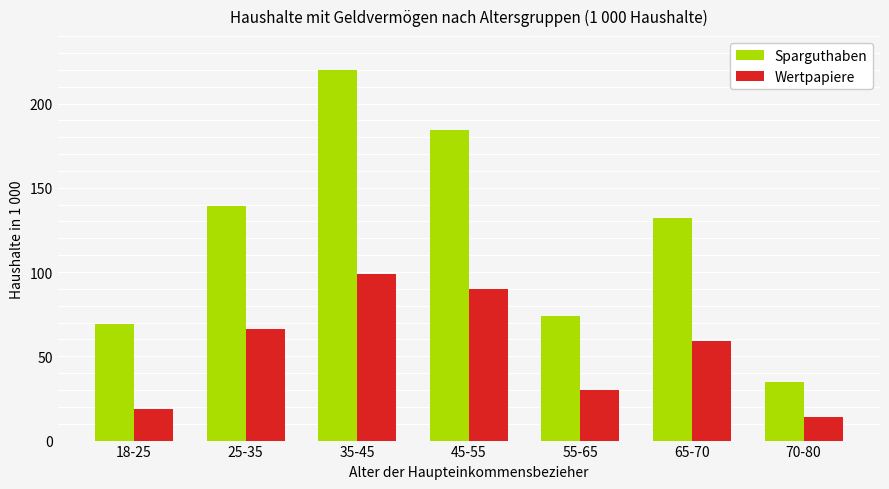

Rank the series at 25-35 from highest to lowest value.

Sparguthaben, Wertpapiere